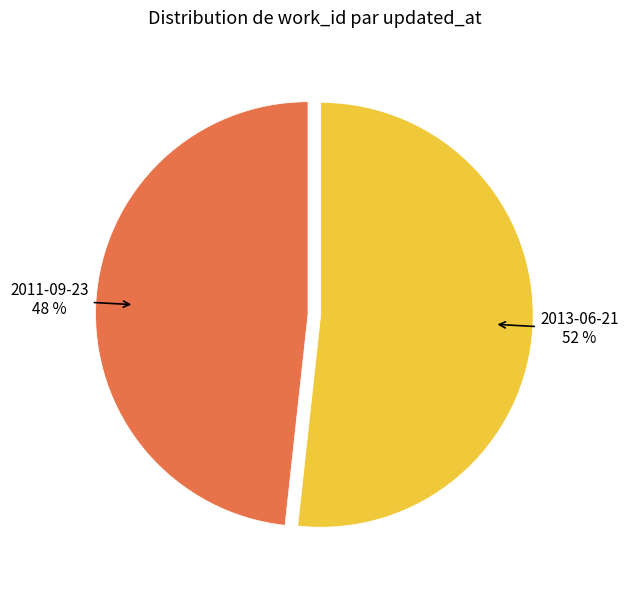

Is 2013-06-21 the majority of the pie?

Yes